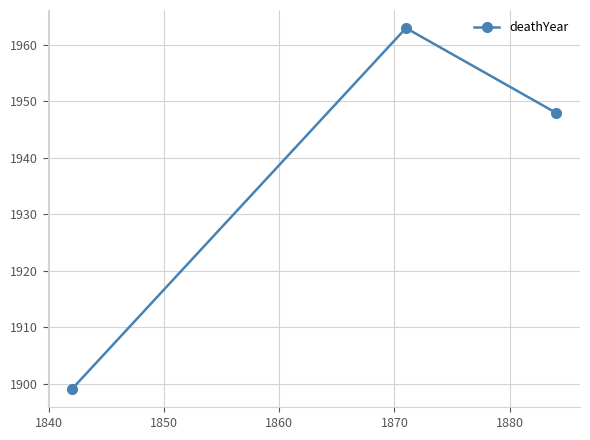

What is the value of the 3rd point from the left?

1948